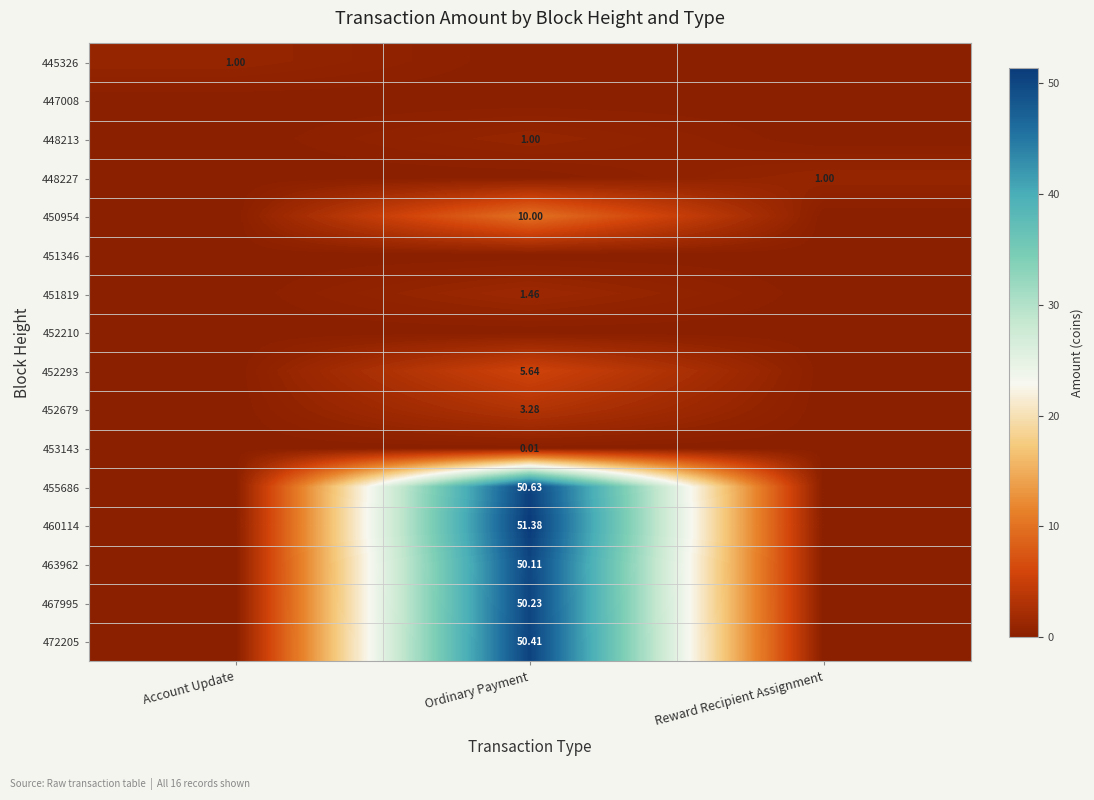

True or false: 452293 has a value of 5.6 at Ordinary Payment.

True